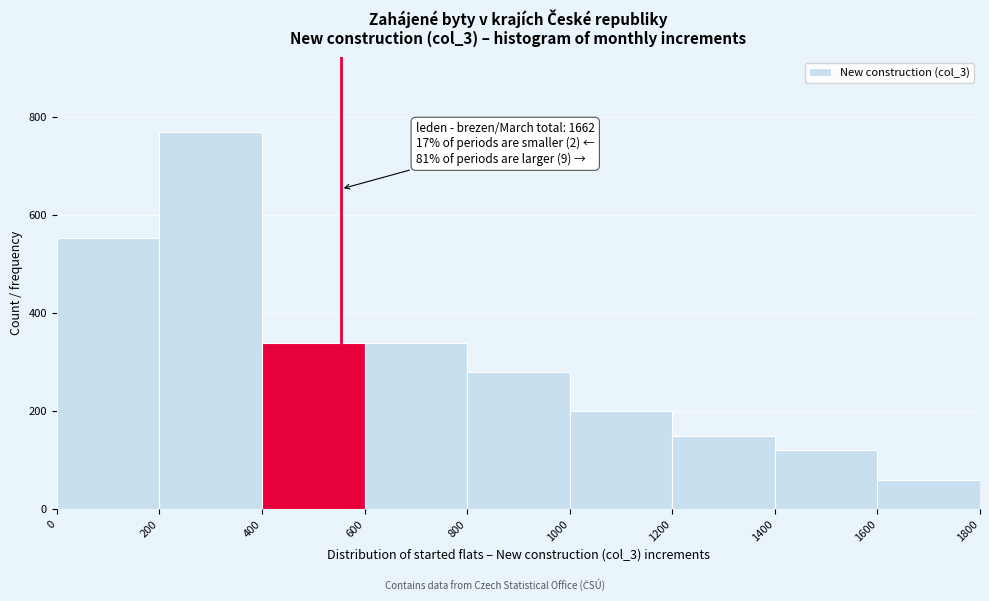

Over which range of the x-axis is the bar tallest?

200 to 400